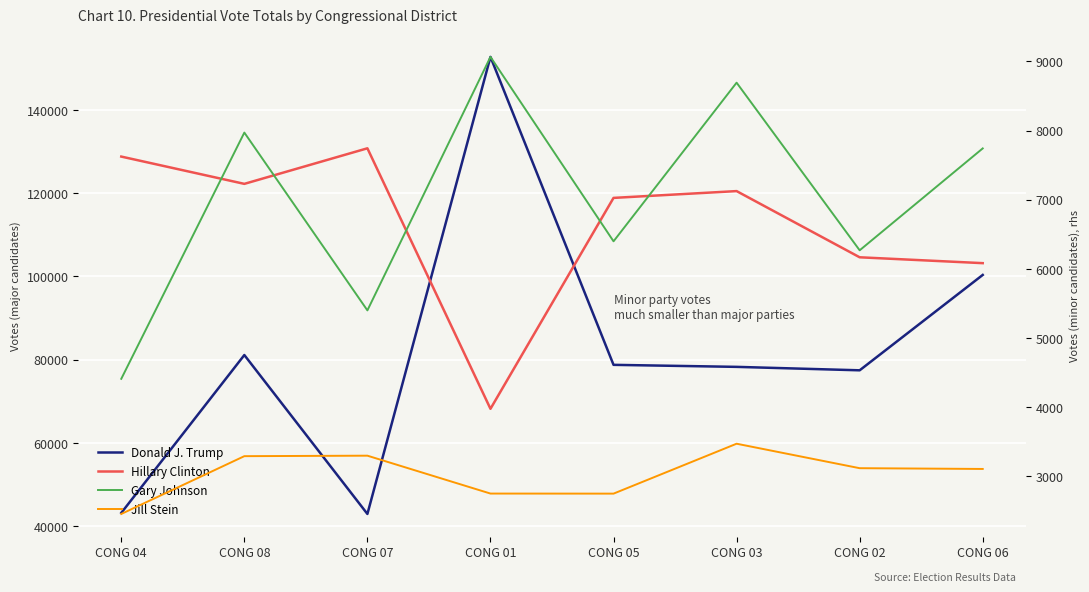

What is the average value of the Donald J. Trump series?

81820